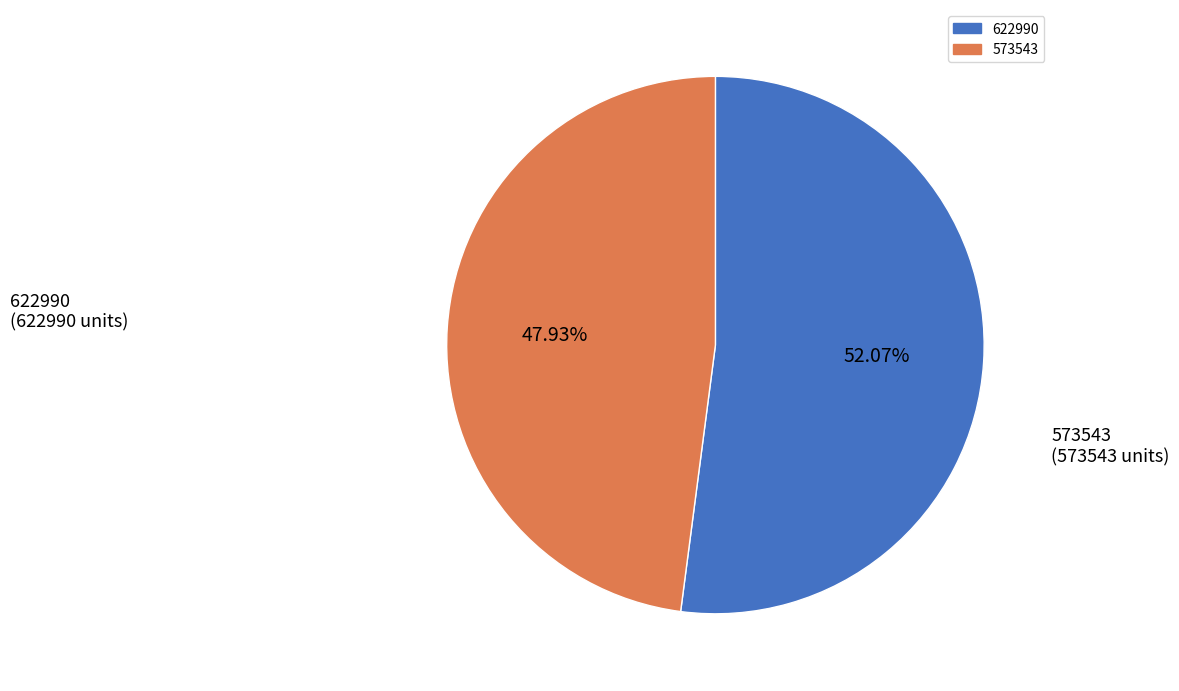

To the nearest percent, what percentage of the pie is 622990?

52%